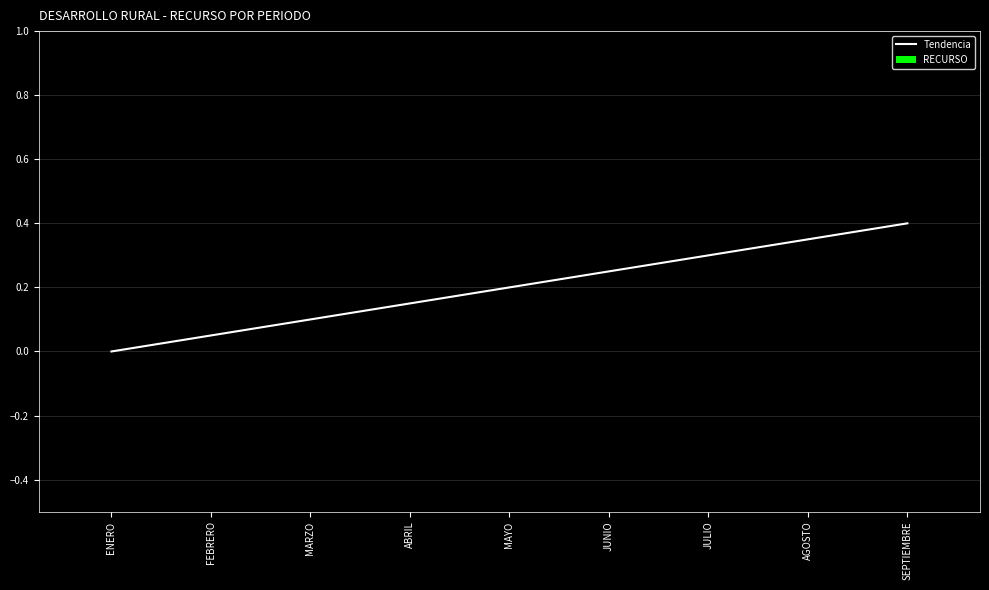

What position from the right is ENERO?

9